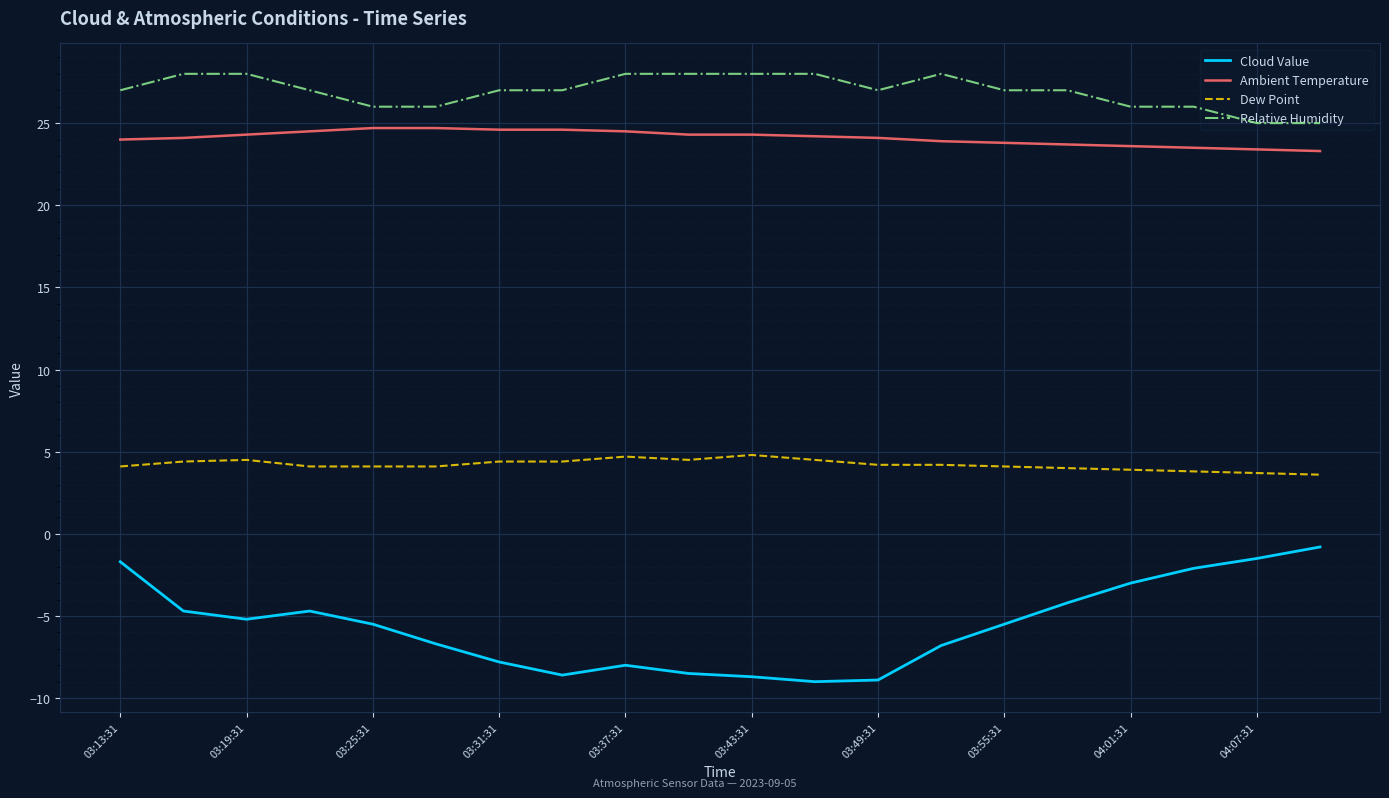

True or false: Ambient Temperature and Cloud Value intersect in this chart.

False